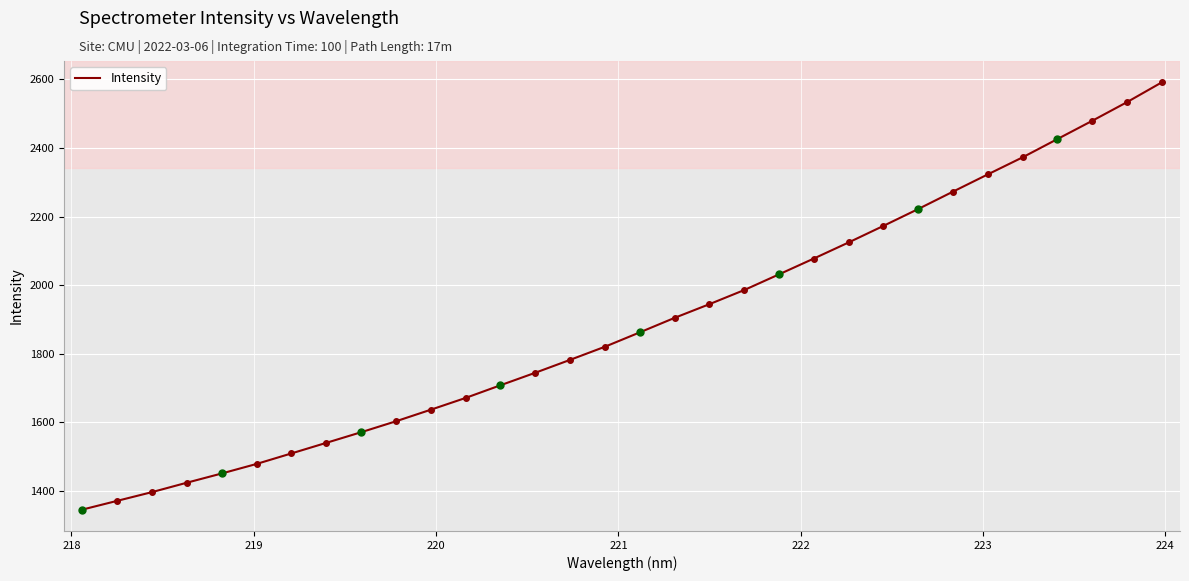

Reading right to left, list all the values displayed in this chart.

2590.9	2533.3	2478.9	2425.8	2372.5	2322.8	2272.6	2221.9	2172.7	2124.5	2077.6	2031.5	1985.7	1944.6	1904.7	1862.4	1820.6	1782.4	1744.8	1708.3	1671.4	1637.0	1603.3	1571.4	1540.5	1509.7	1479.0	1451.2	1424.3	1396.9	1371.4	1345.9